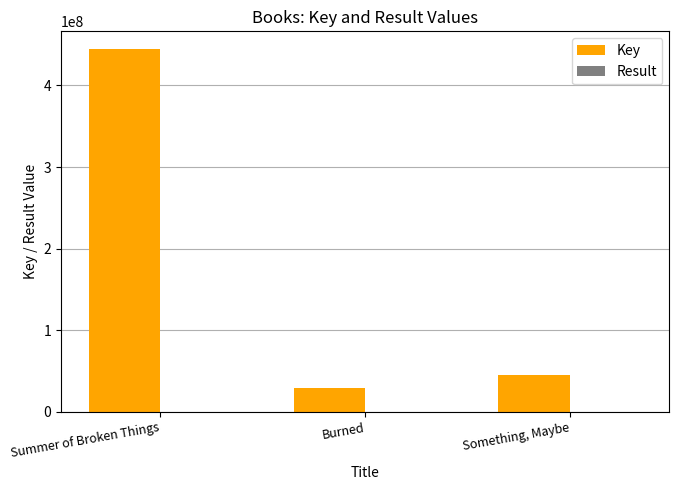

Which series has the widest spread of values?

Key